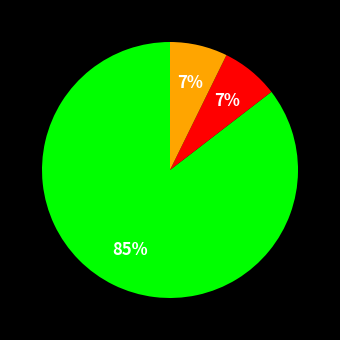

Does any single category account for the majority?

Yes